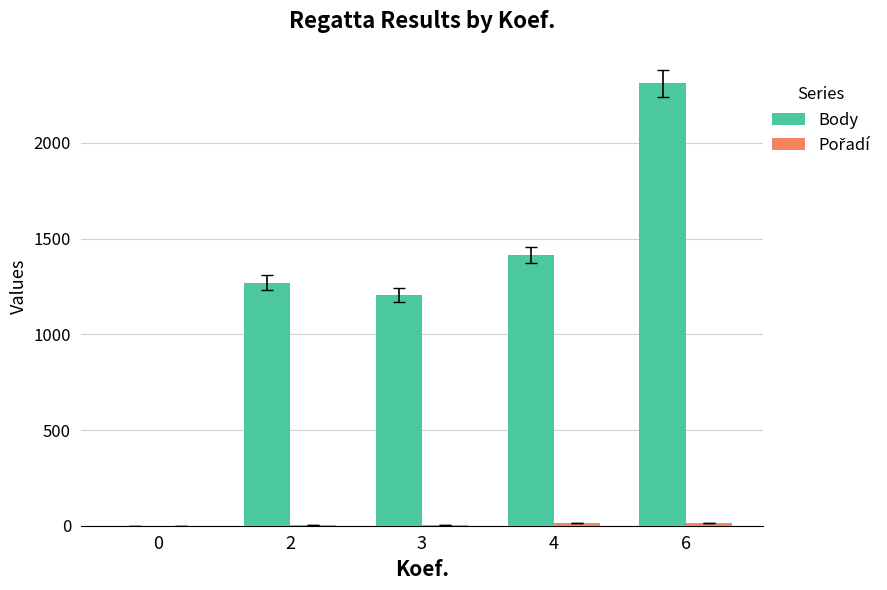

At which label is Body closest to 1155?

3